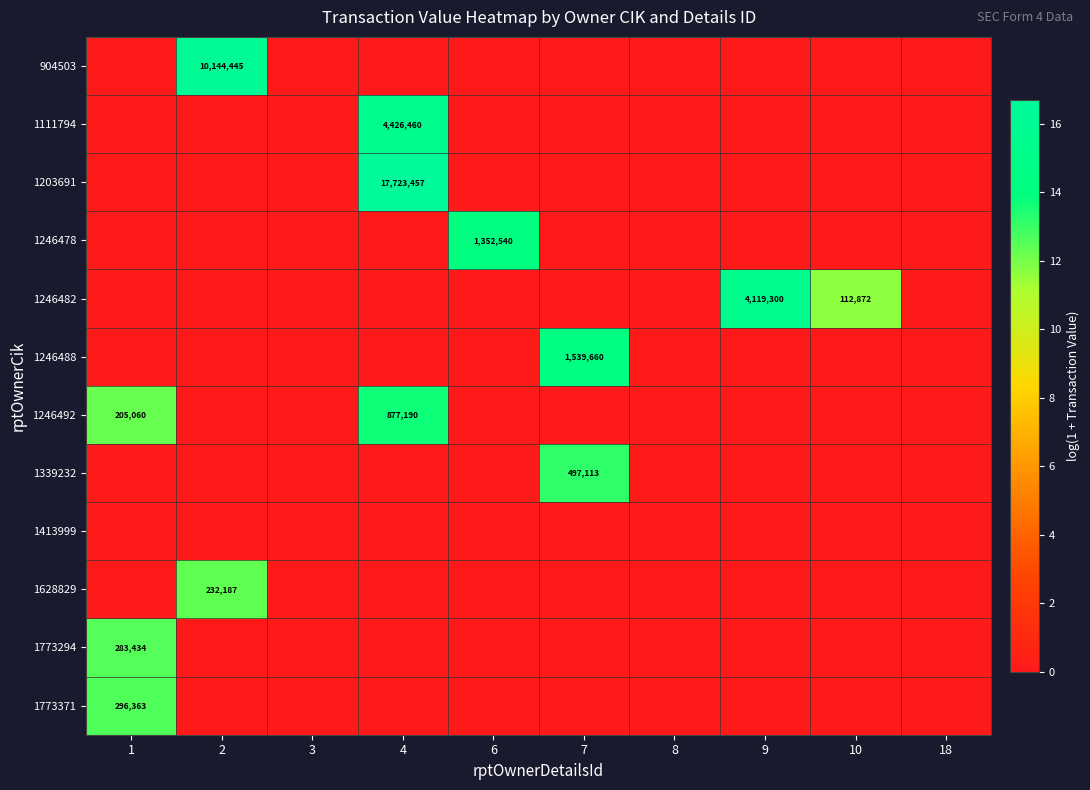

What is the spread (max minus min) of values at 2?

16.1